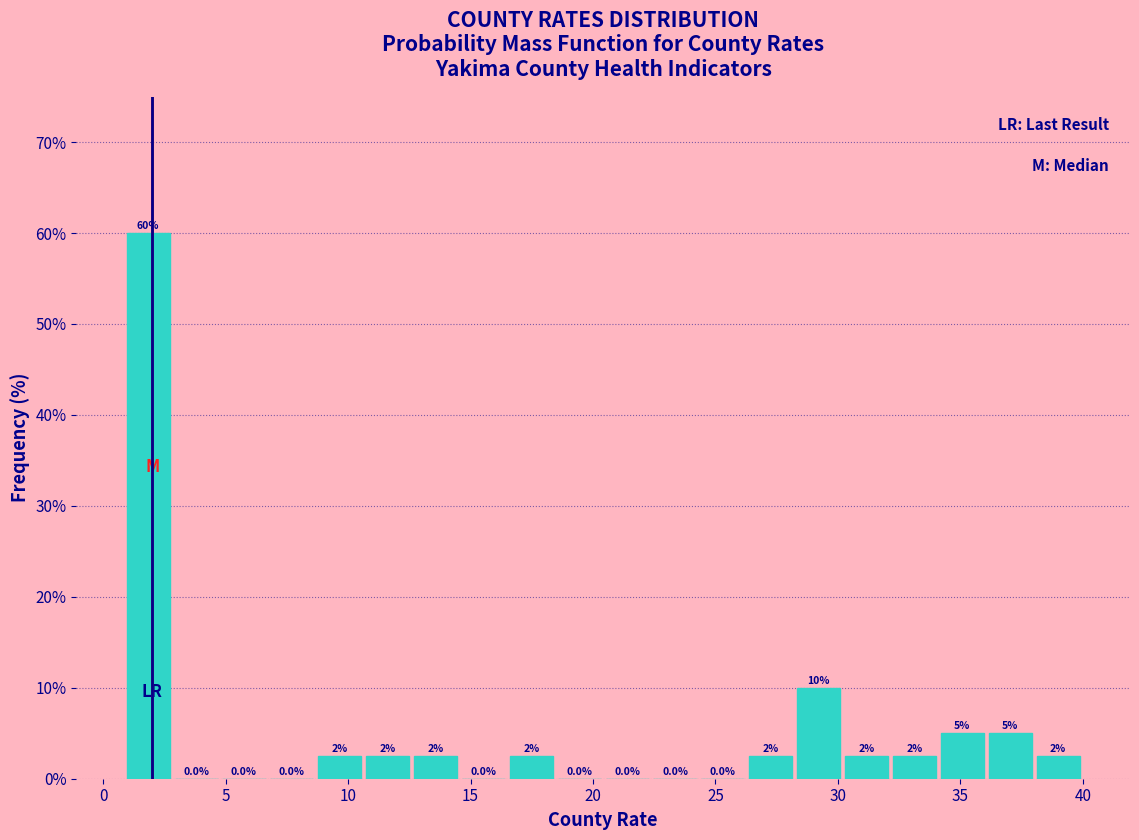

Read against the x-axis, roughly where is the centre of the tallest bar?

2.0